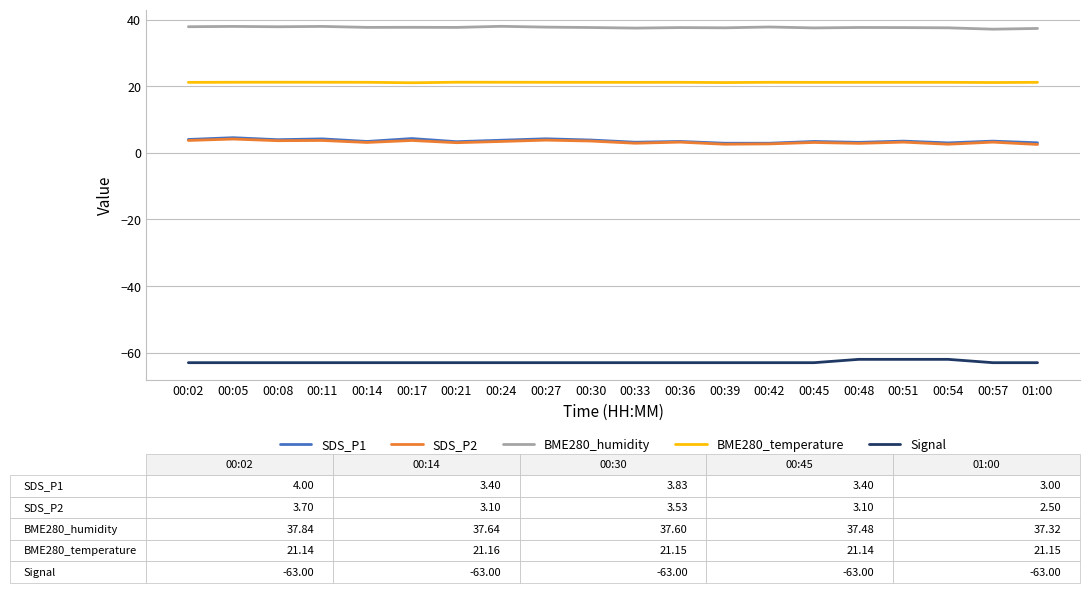

Which series has the largest total across all categories?

BME280_humidity